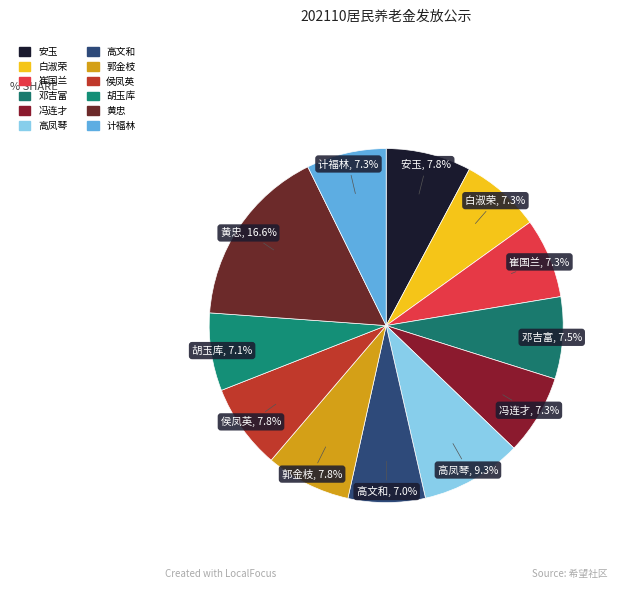

How many segments does this pie chart have?

12